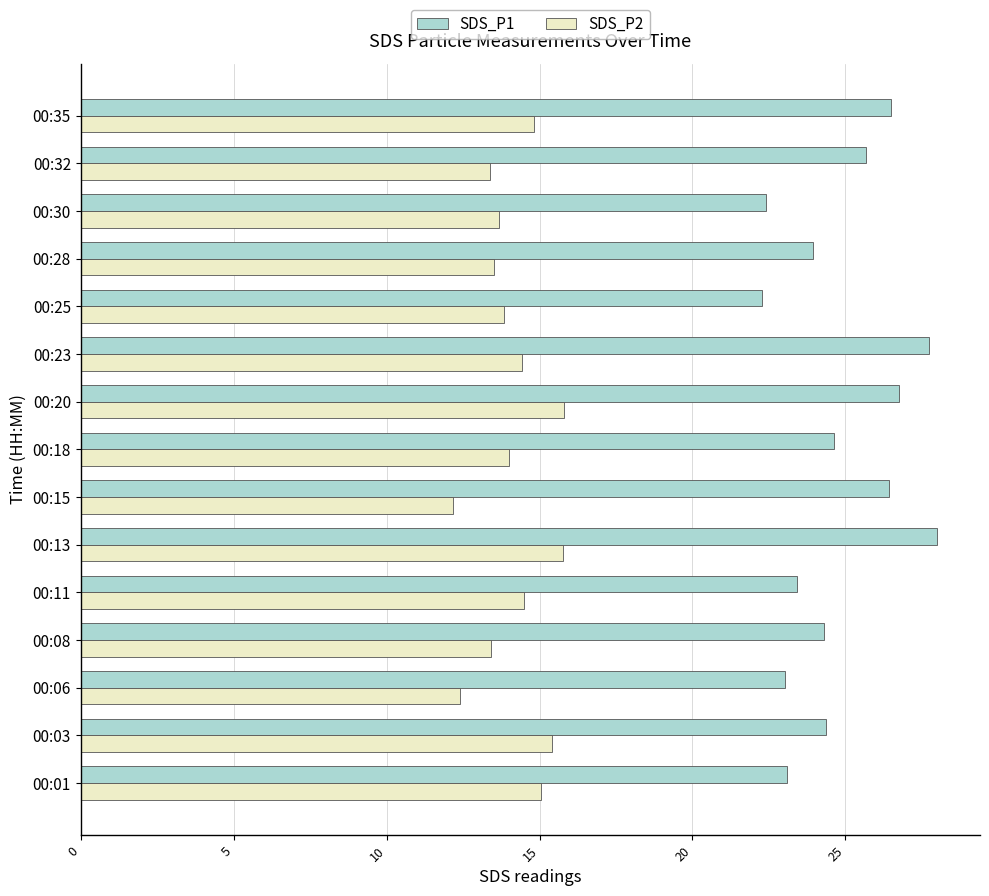

Which series has the widest spread of values?

SDS_P1